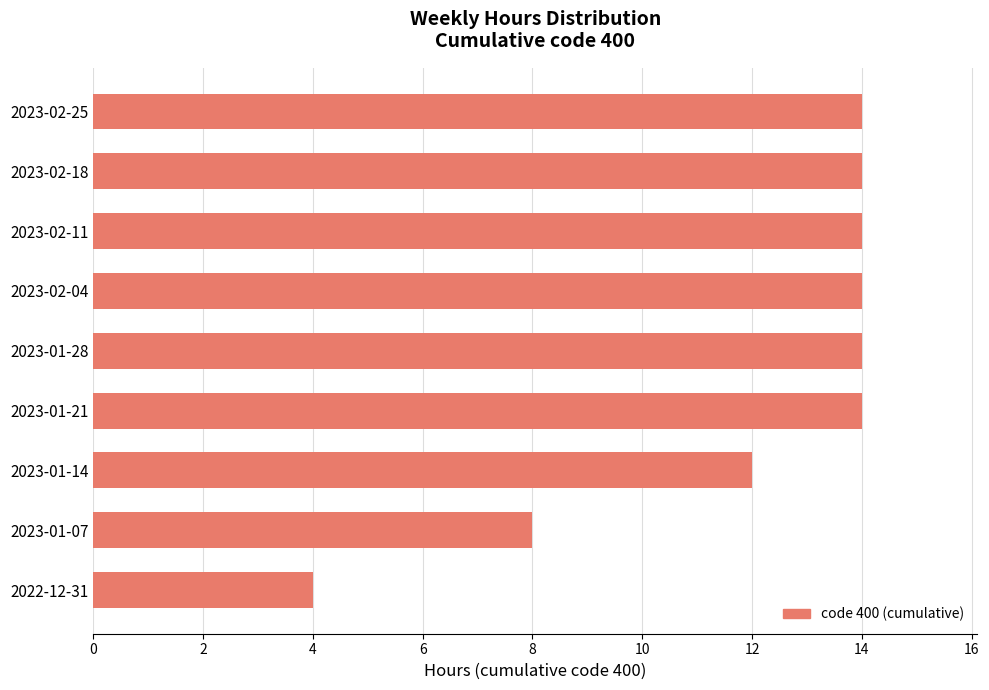

What is the difference between the maximum and minimum values?

10